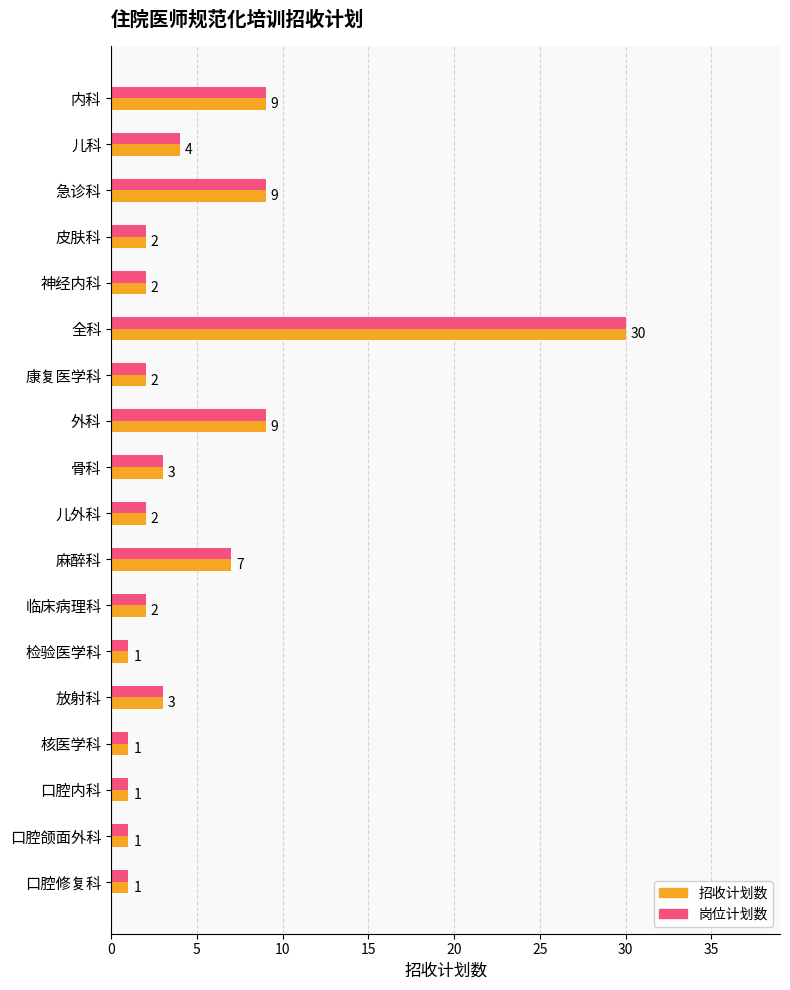

Which label corresponds to the largest value in the chart?

全科